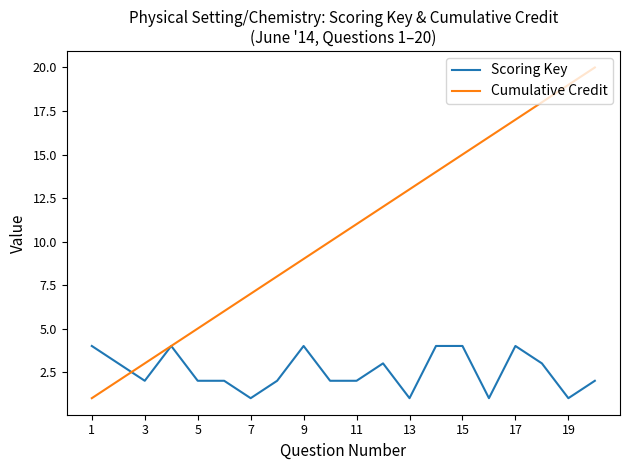

Rank the series by their average value, from highest to lowest.

Cumulative Credit, Scoring Key